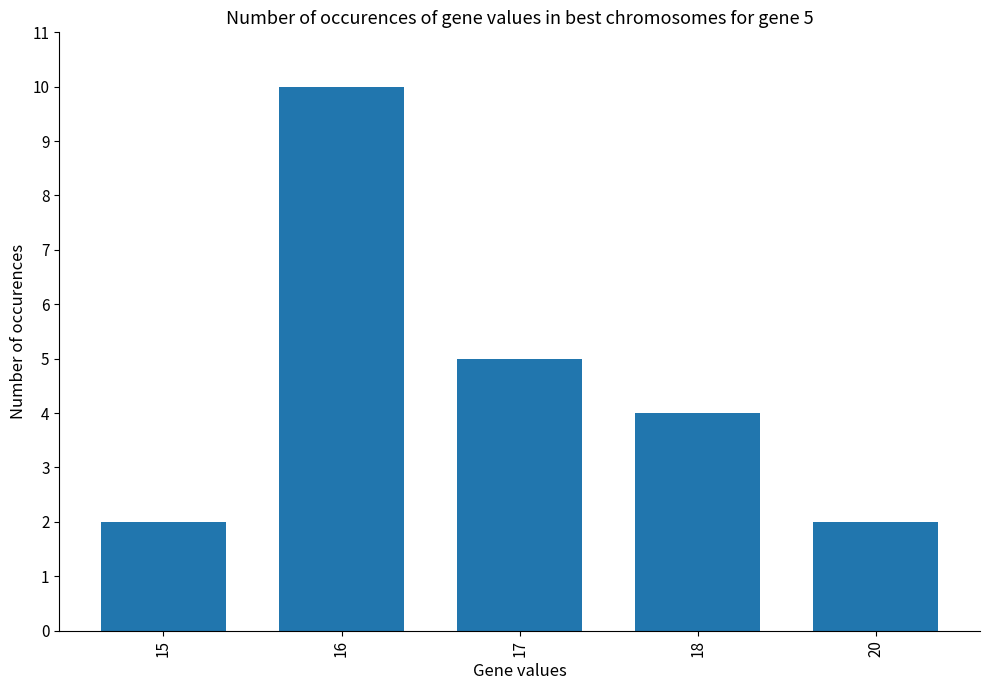

Does the chart contain stacked bars?

No